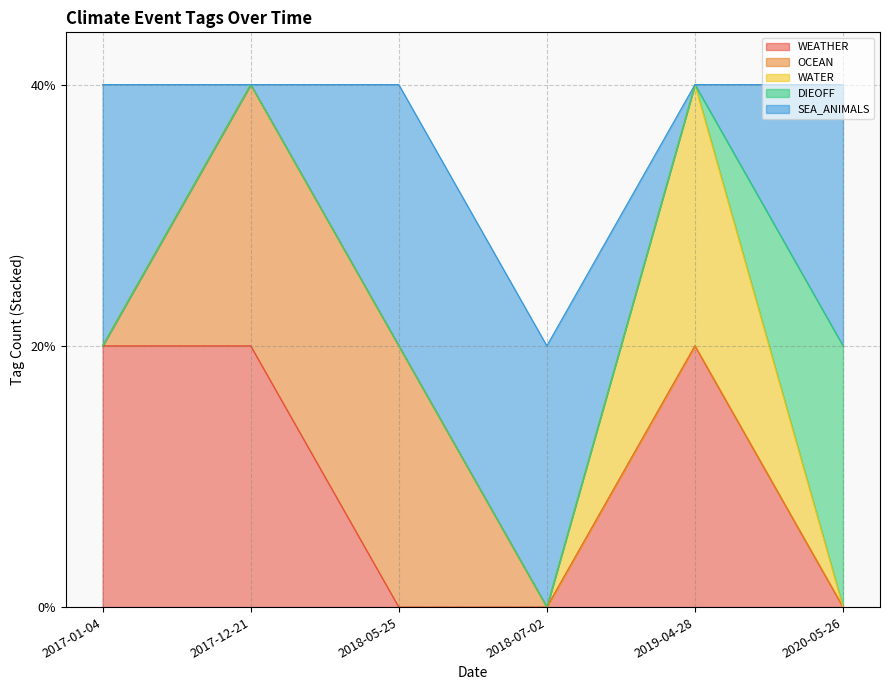

Is it true that WATER equals 1 at 2019-04-28?

True